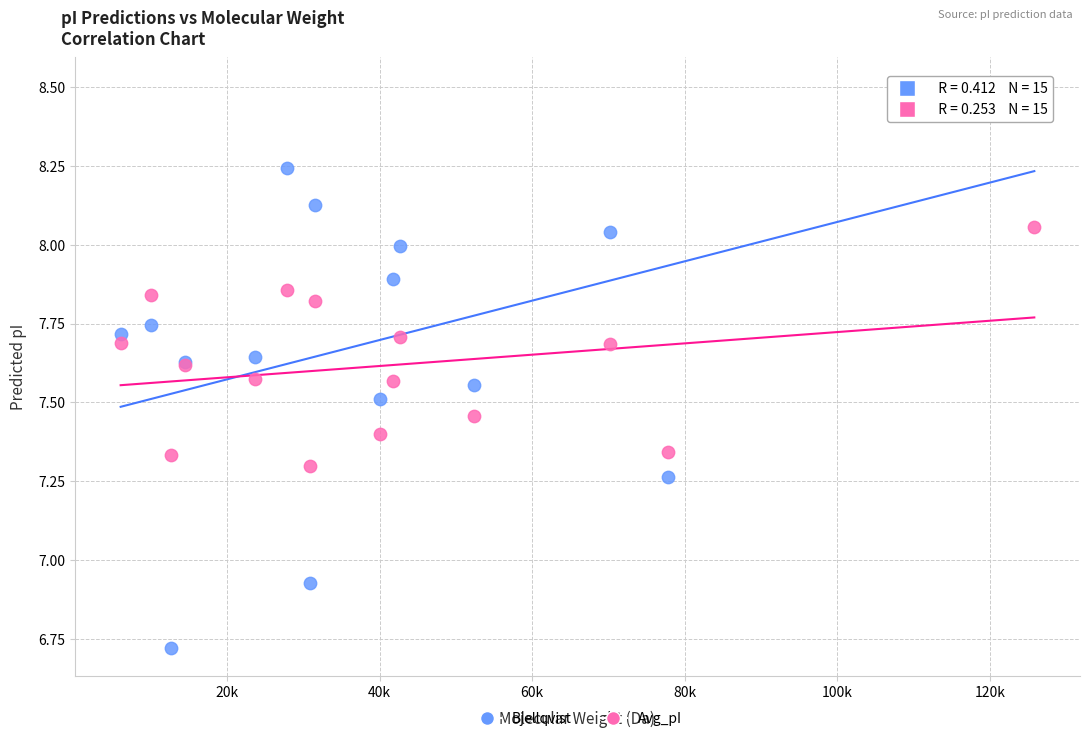

What are all the series names shown in the legend?

Bjellqvist, Avg_pI